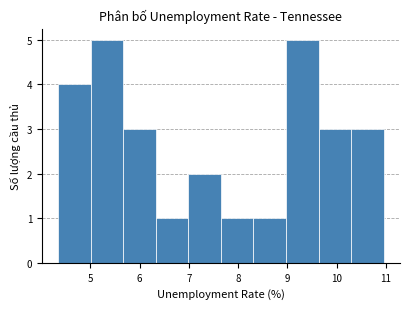

Reading left to right, list every bar in this chart as the range it spans on the x-axis followed by its height. Neither the bar edges nor the heights are printed on the chart, so give them approximately, as read against the axes.

4.3 to 5.0: 4
5.0 to 5.7: 5
5.7 to 6.3: 3
6.3 to 7.0: 1
7.0 to 7.6: 2
7.6 to 8.3: 1
8.3 to 9.0: 1
9.0 to 9.6: 5
9.6 to 10.3: 3
10.3 to 11.0: 3